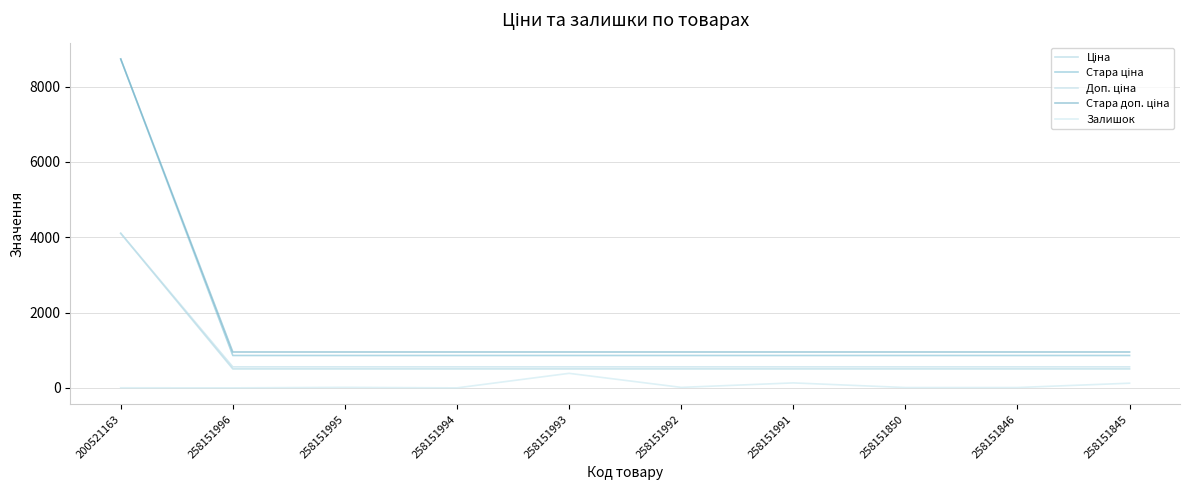

Which has a higher value, 258151845 or 258151995?

258151845